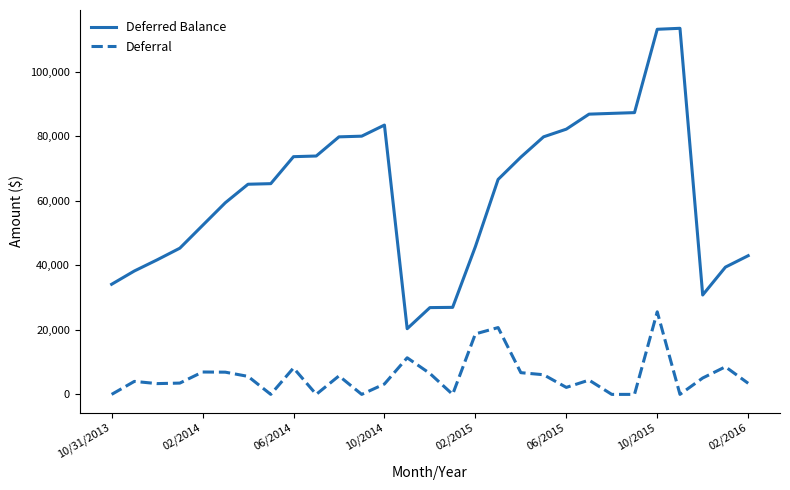

True or false: Deferral and Deferred Balance cross at least once.

False